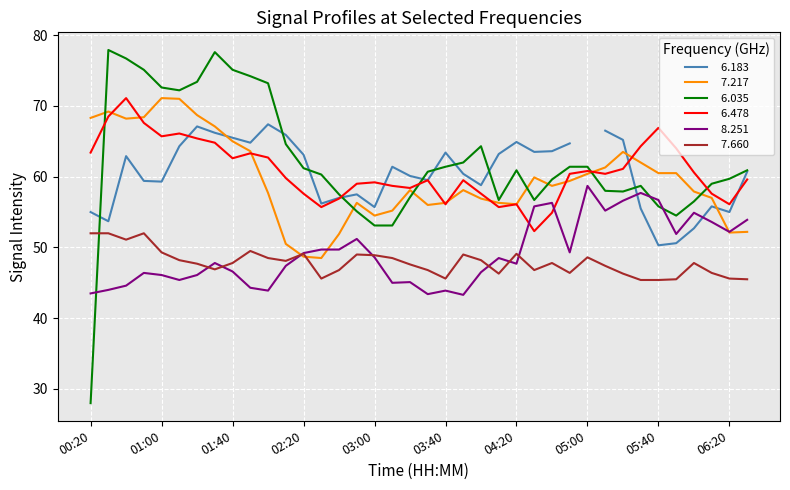

What is the approximate value of   6.035 at 00:20?

28.0